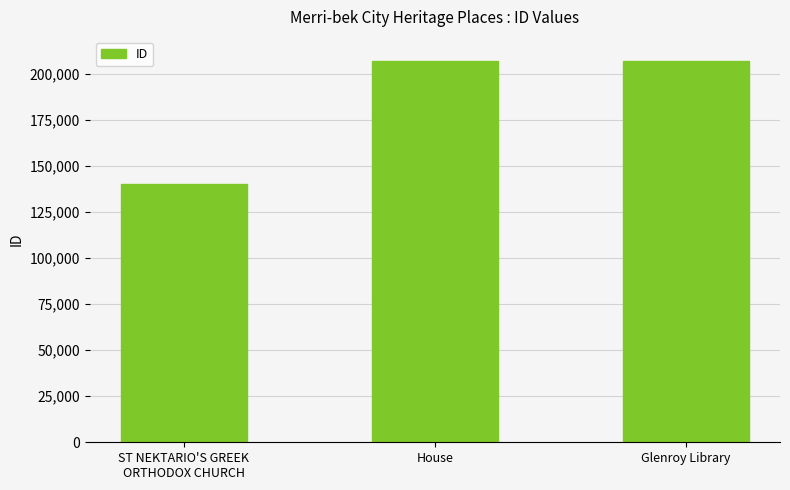

Is it true that the value at Glenroy Library is 124173?

False